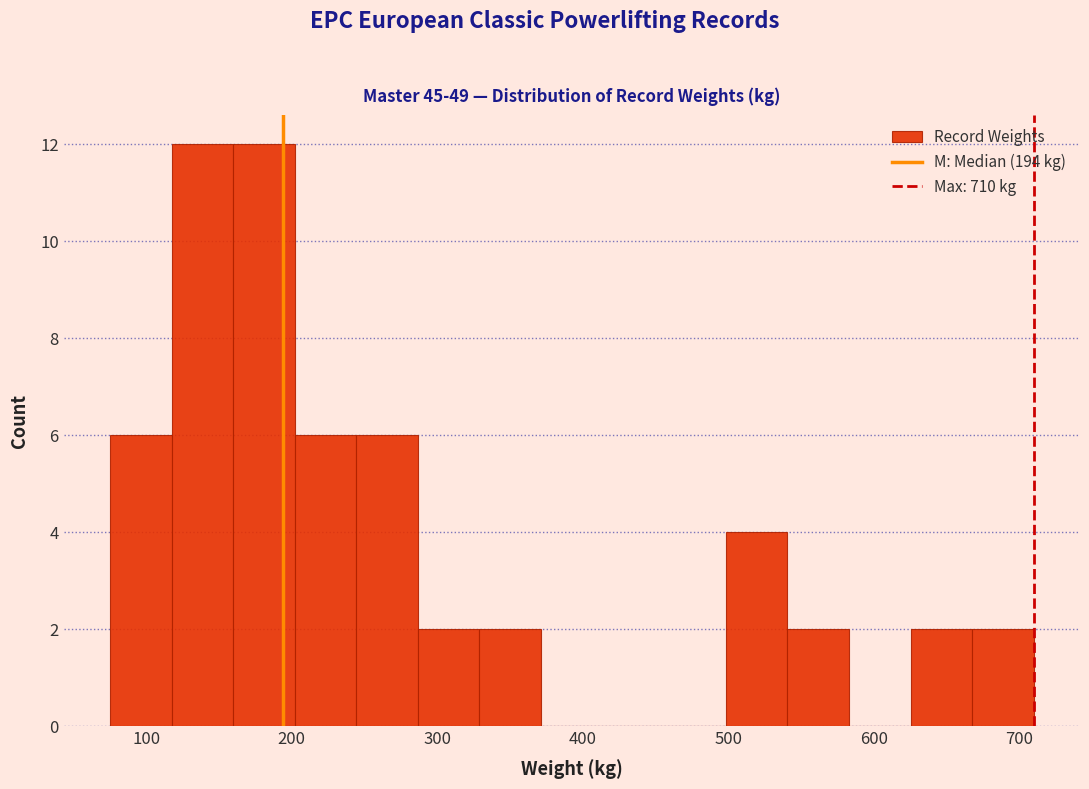

How tall is the bar that spans 630 to 670 on the x-axis? Neither the bar edges nor the heights are printed on the chart, so give them approximately, as read against the axes.

2